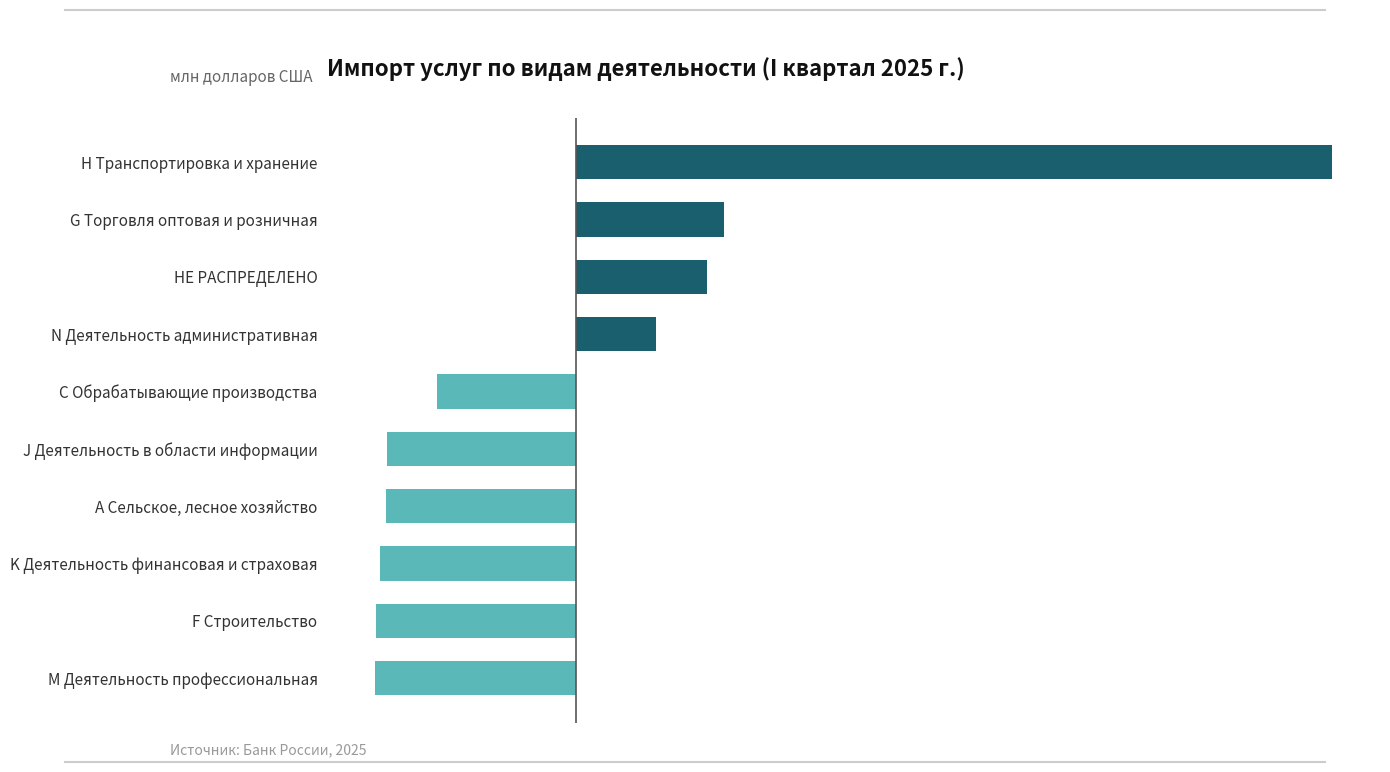

At which category does the chart reach its peak across all series?

H Транспортировка и хранение